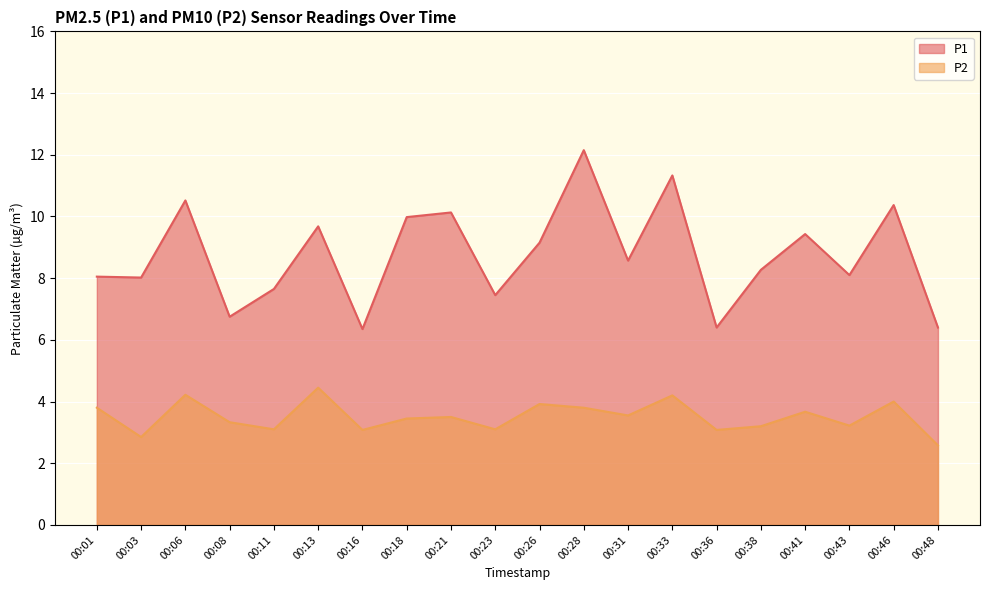

How many lines are shown in the chart?

2